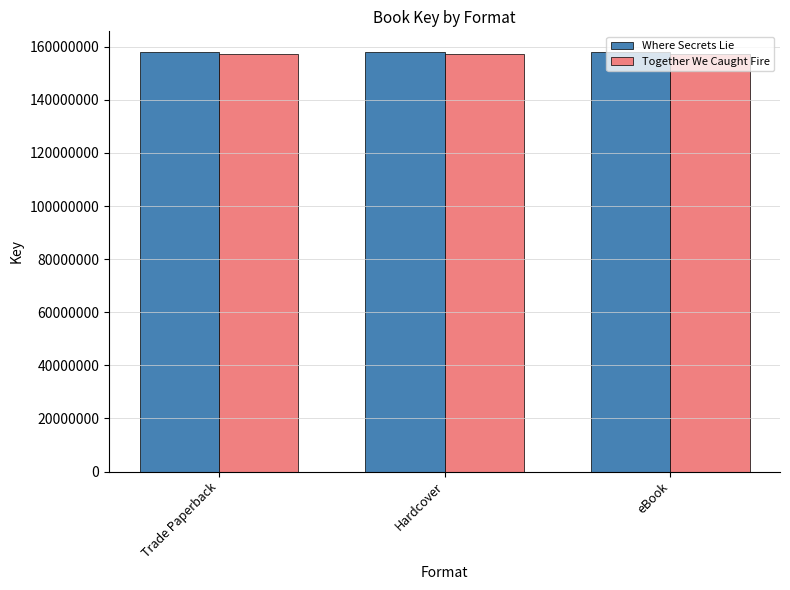

Reading left to right, list all the values displayed in this chart.

Where Secrets Lie: 157901188	157901188	157901188
Together We Caught Fire: 157116468	157116468	157116468